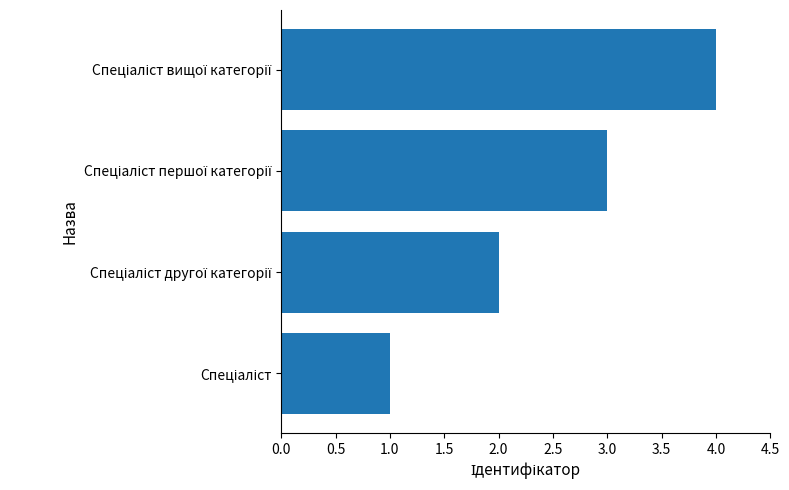

What is the difference between the maximum and minimum values?

3